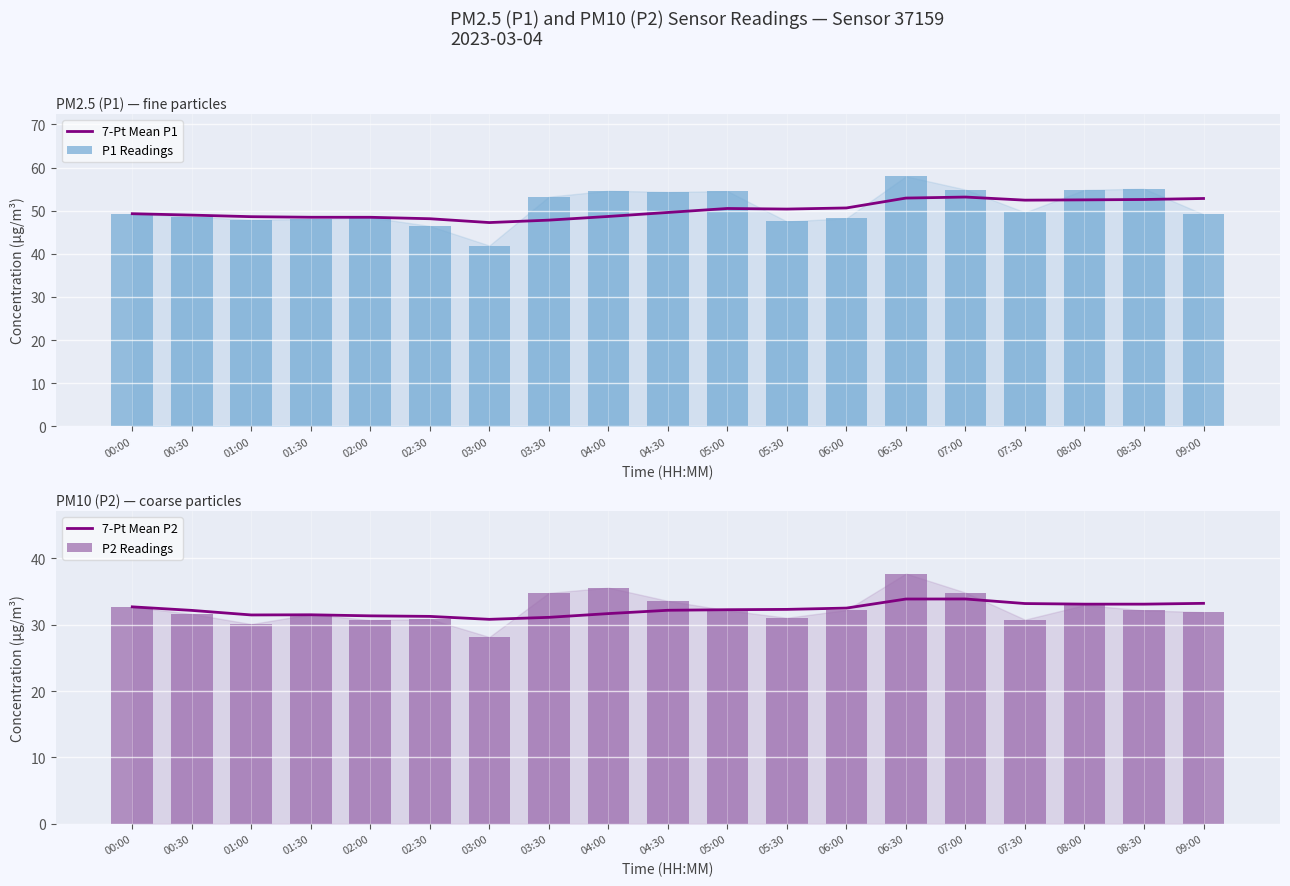

Which series has the largest range (max minus min)?

P1 Readings